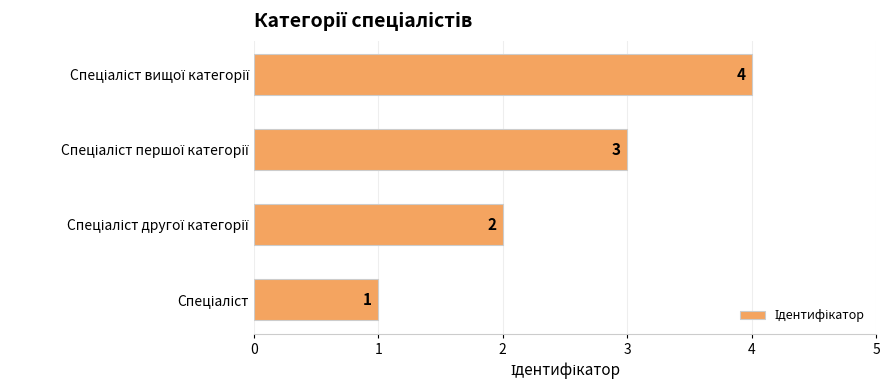

How many values are between 2 and 4?

3